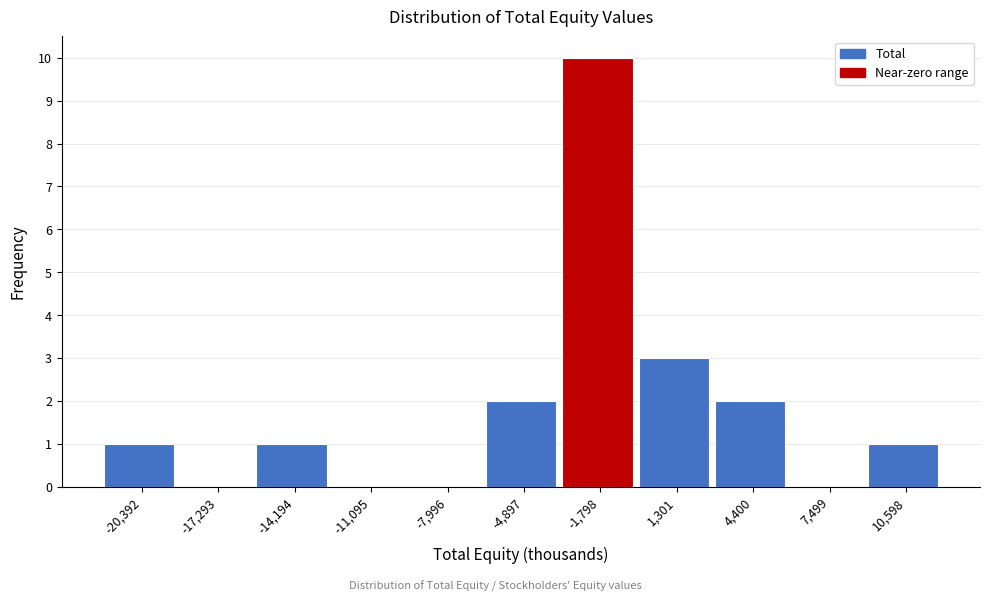

Reading left to right, list all the values displayed in this chart.

-20,392=1	-17,293=0	-14,194=1	-11,095=0	-7,996=0	-4,897=2	-1,798=10	1,301=3	4,400=2	7,499=0	10,598=1